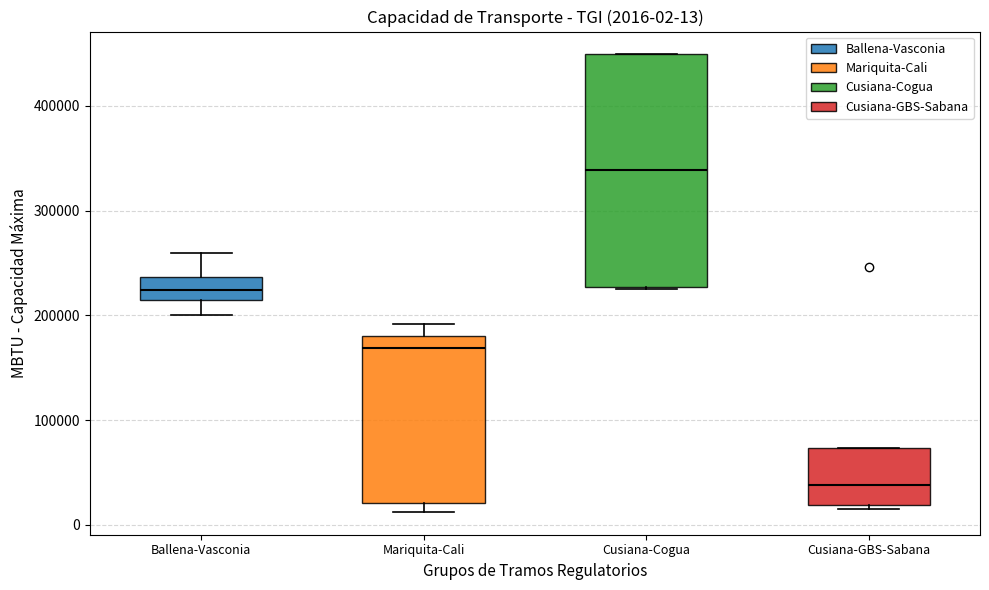

Which box has the highest median line?

Cusiana-Cogua